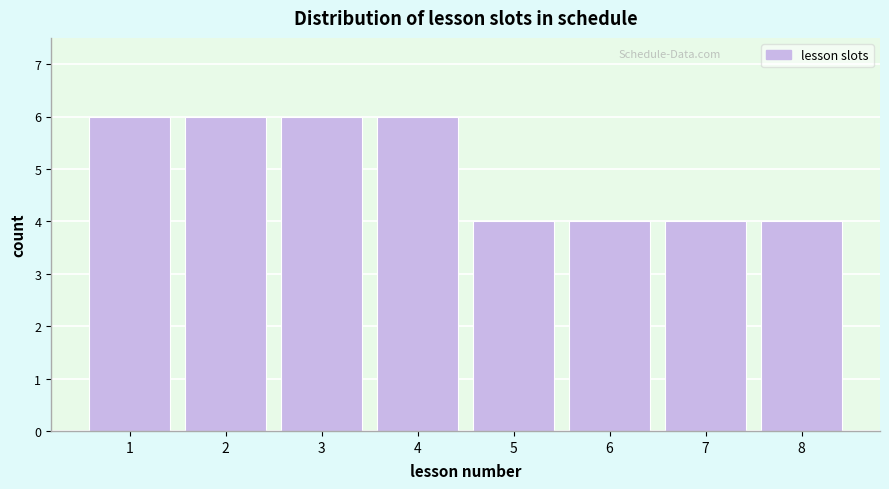

Reading right to left, list all the values displayed in this chart.

4	4	4	4	6	6	6	6